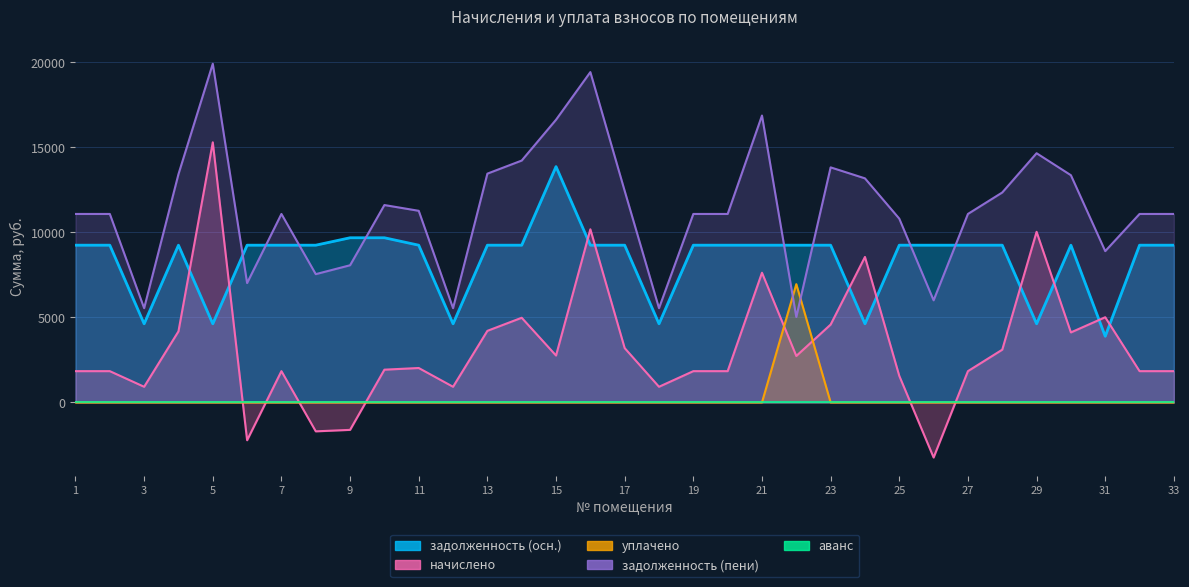

What is the difference between the maximum and second lowest values in the начислено series?

17520.4